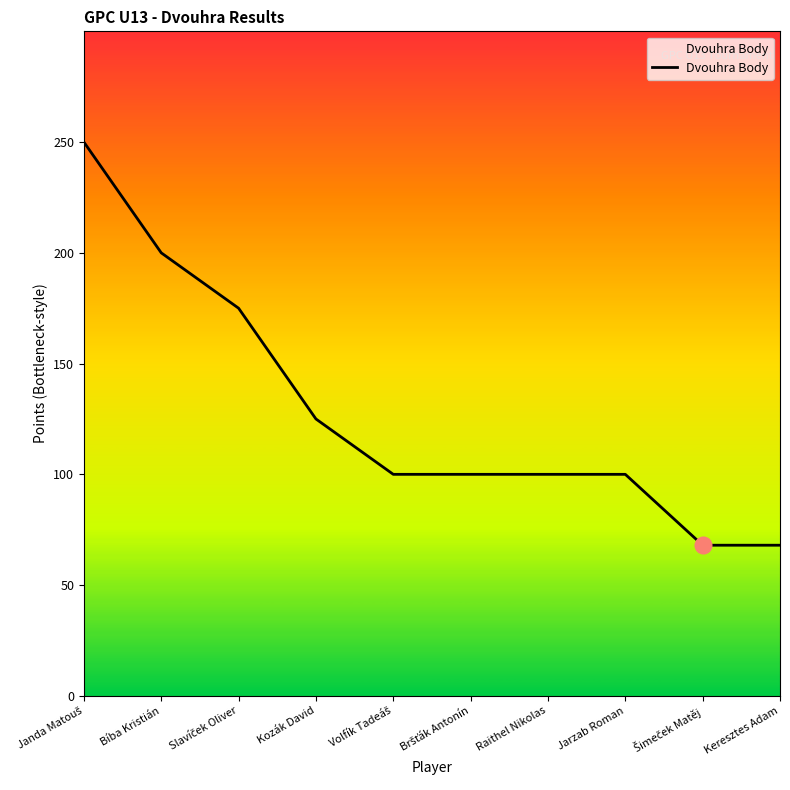

The chart shows a value of 174 at Jarzab Roman. True or false?

False